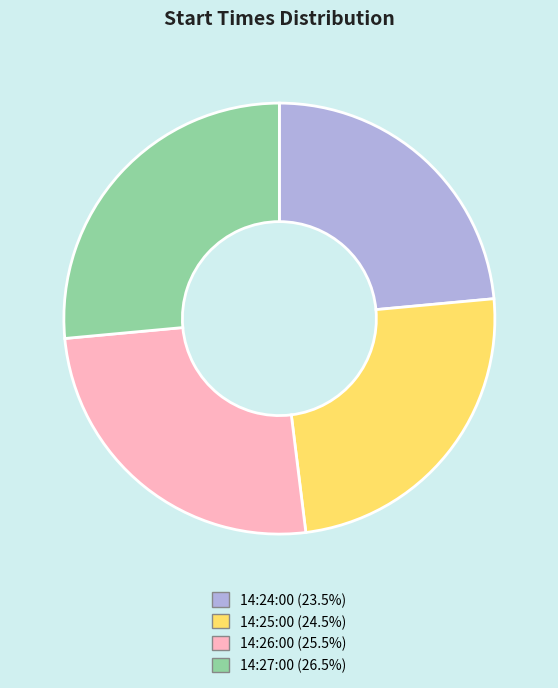

Count the number of slices in the pie.

4